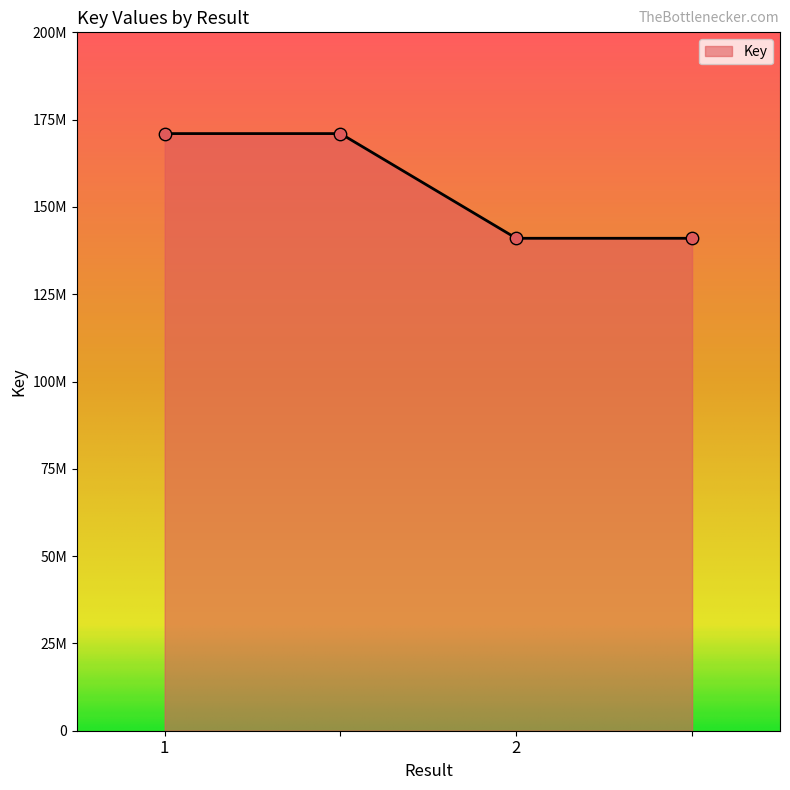

Is this an area chart (filled region under the line)?

Yes